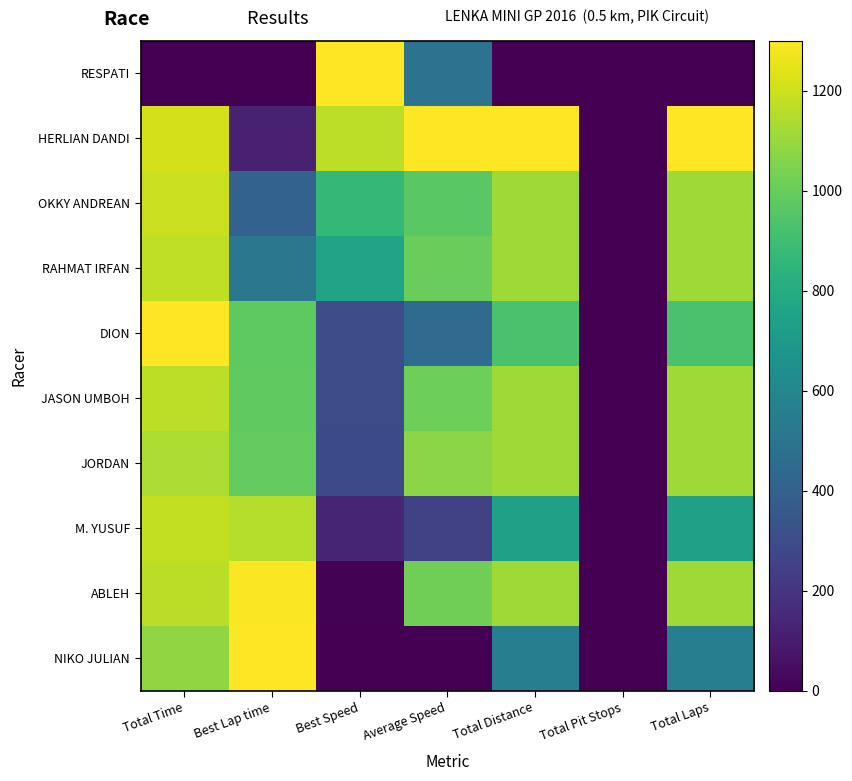

Which series has the widest spread of values?

RESPATI